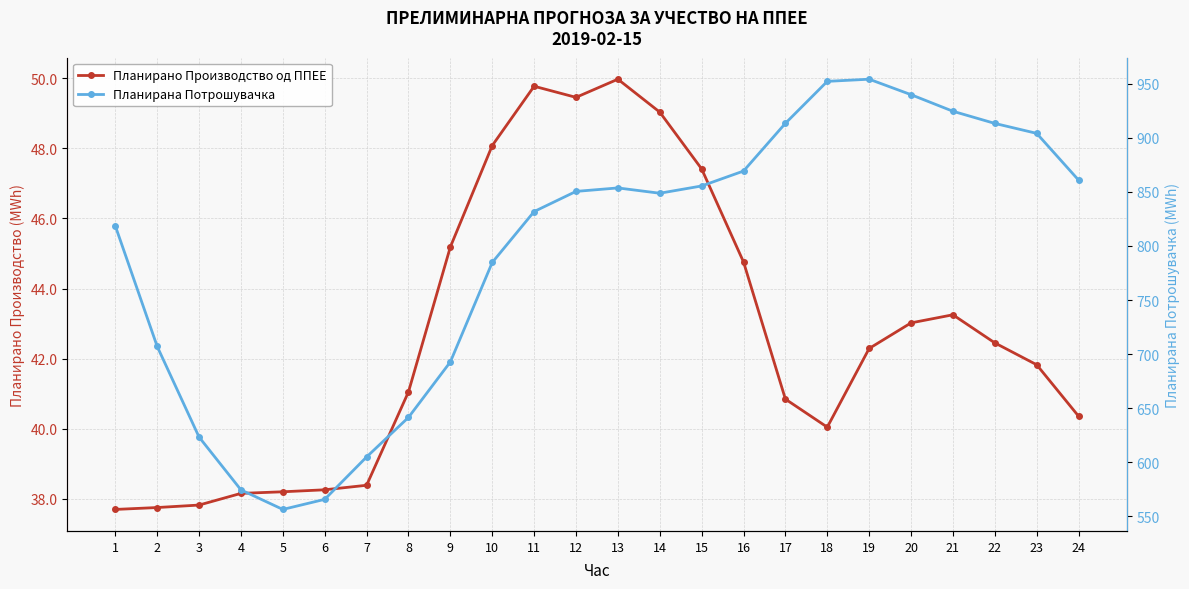

Which series changed the most between 4 and 15?

Планирана Потрошувачка